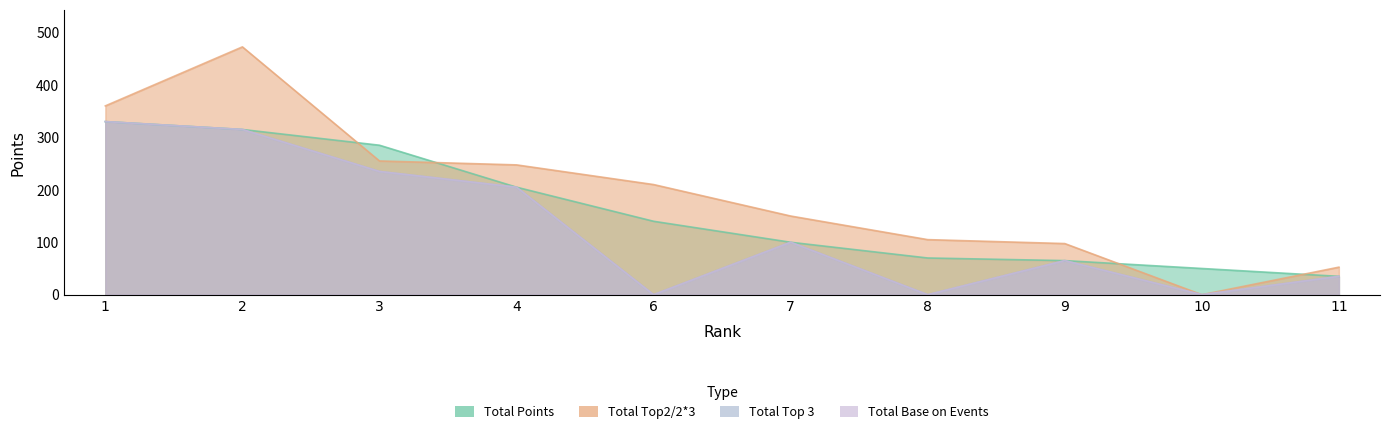

True or false: Total Base on Events and Total Top 3 intersect in this chart.

False